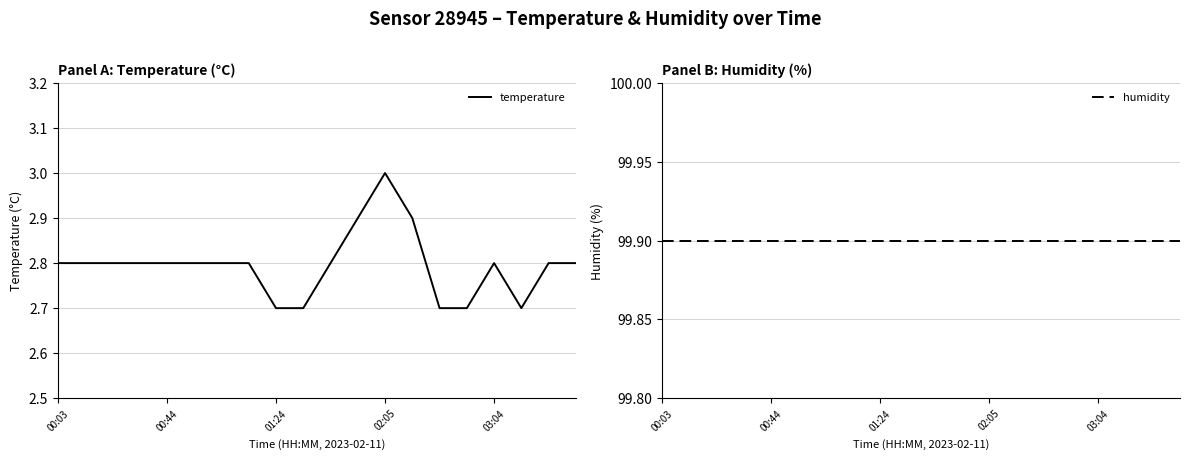

What are all the series names shown in the legend?

temperature, humidity